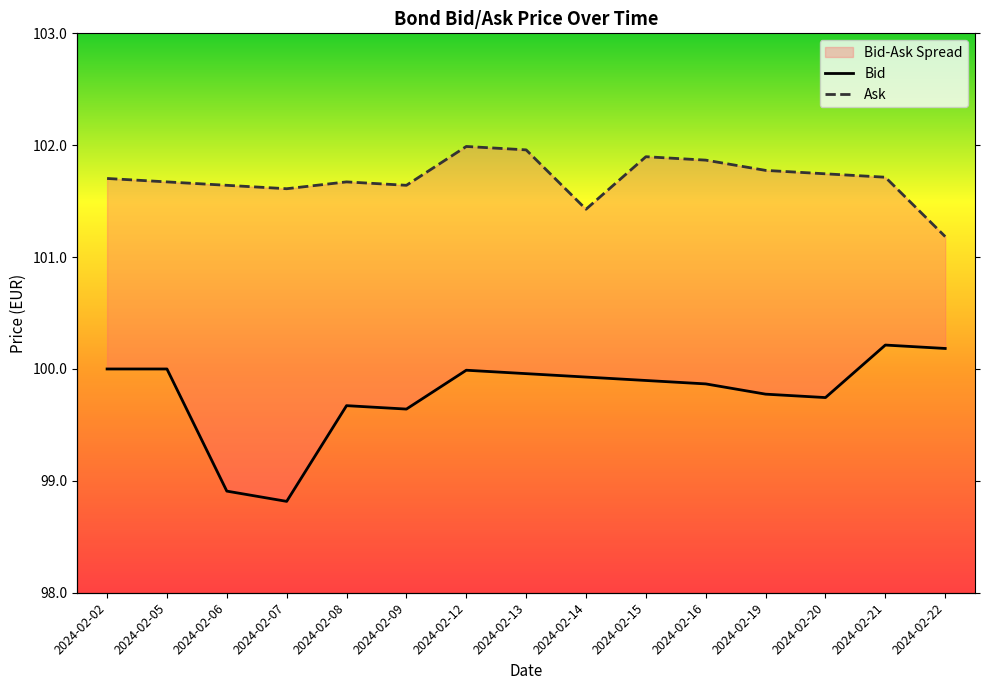

How many lines are shown in the chart?

2